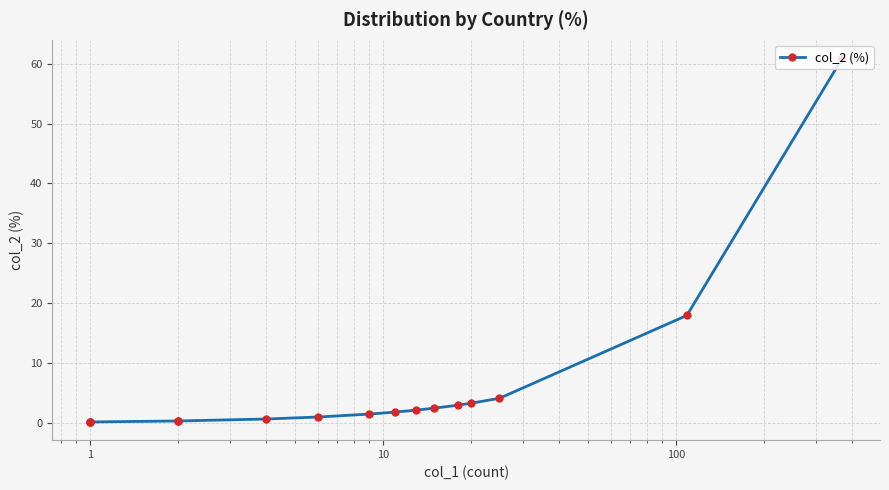

What is the difference between the second highest and minimum values?

17.8